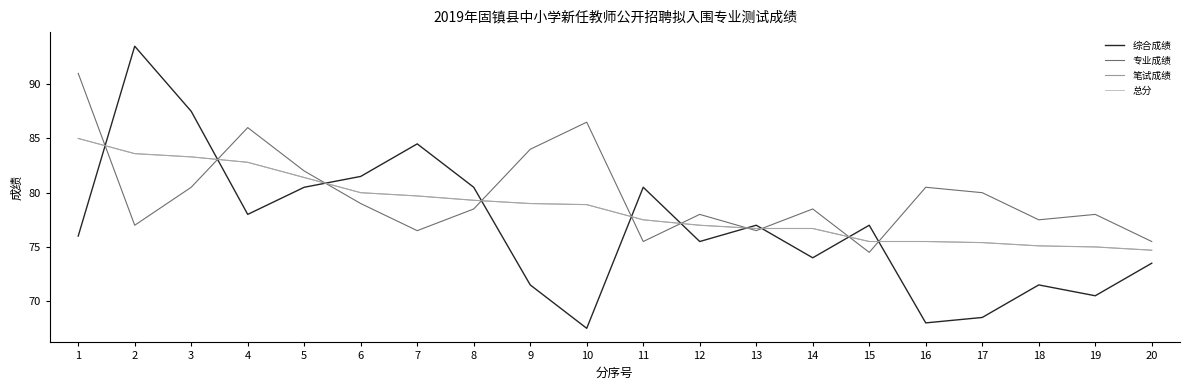

What is the average value of the 专业成绩 series?

79.8